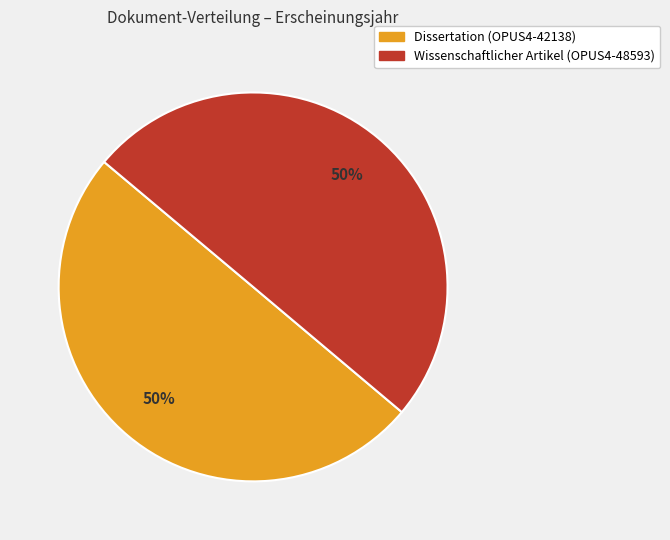

To the nearest percent, what percentage of the pie is Wissenschaftlicher Artikel (OPUS4-48593)?

50%